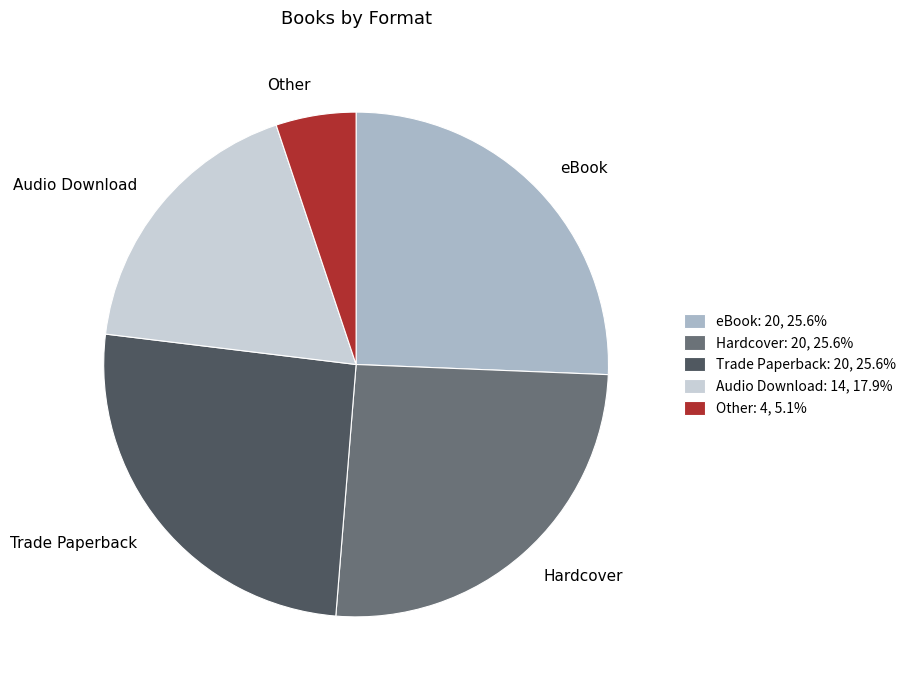

Count the number of slices in the pie.

5